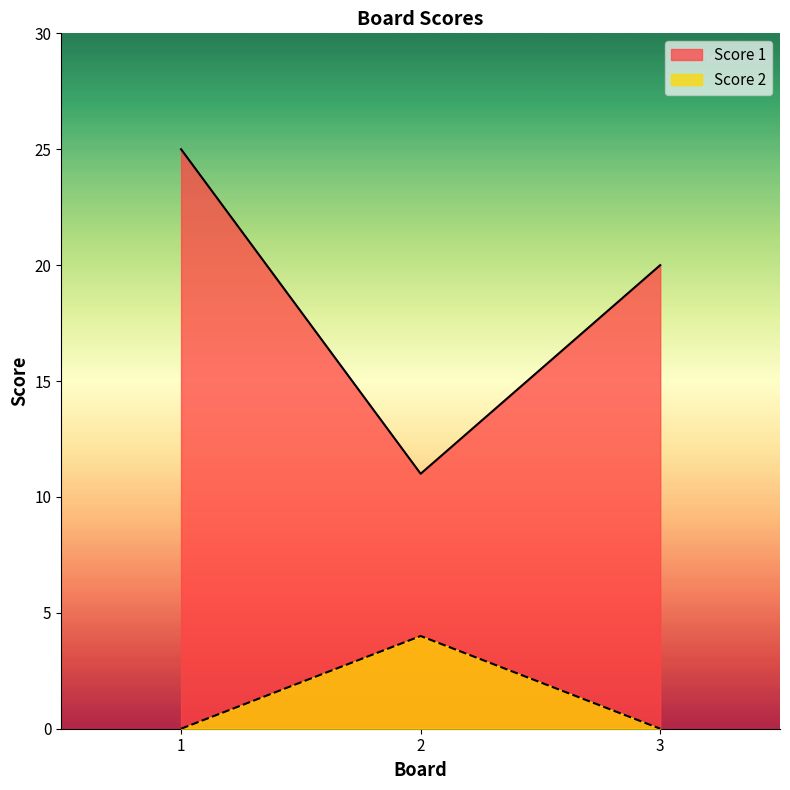

Reading left to right, list all the values displayed in this chart.

Score 1: 1=25	2=11	3=20
Score 2: 1=0	2=4	3=0